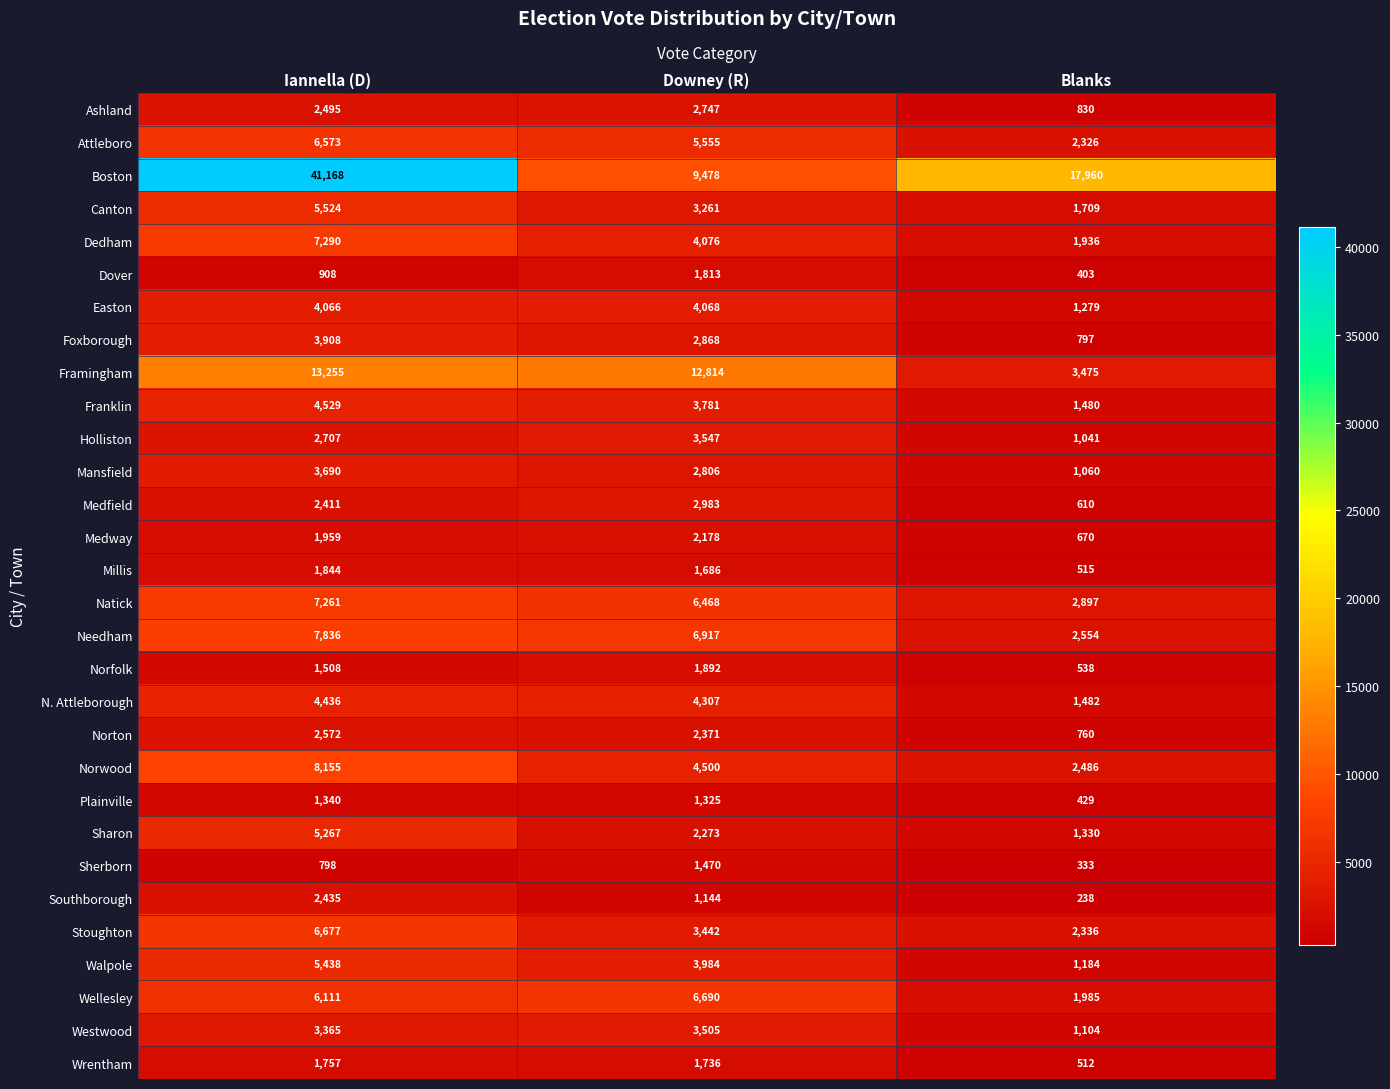

The value of N. Attleborough at Blanks is 2110. True or false?

False